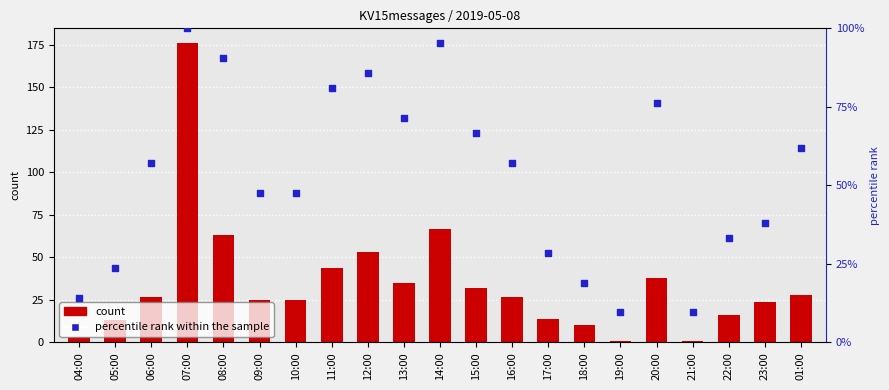

Which series contains the highest Y value?

count